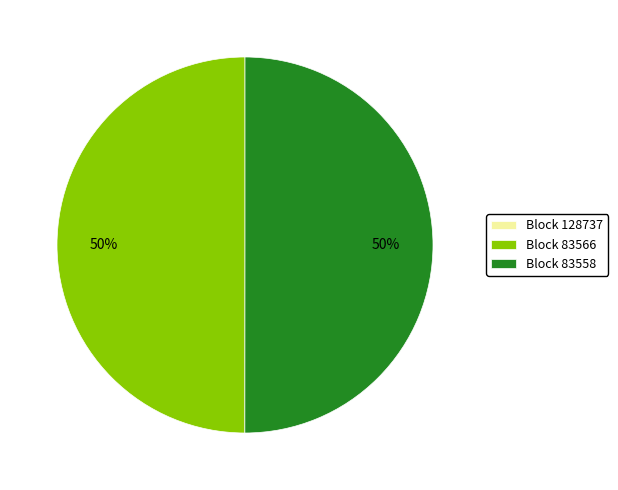

The Block 83558 slice represents 56% of the pie. True or false?

False